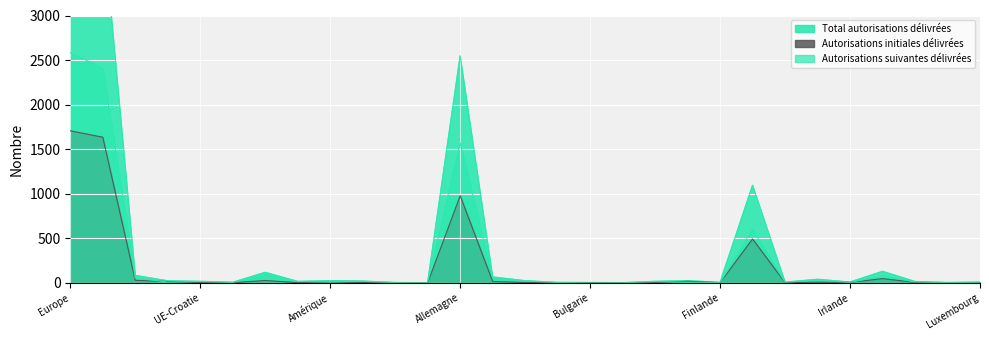

What is the average value of the Total autorisations délivrées series?

435